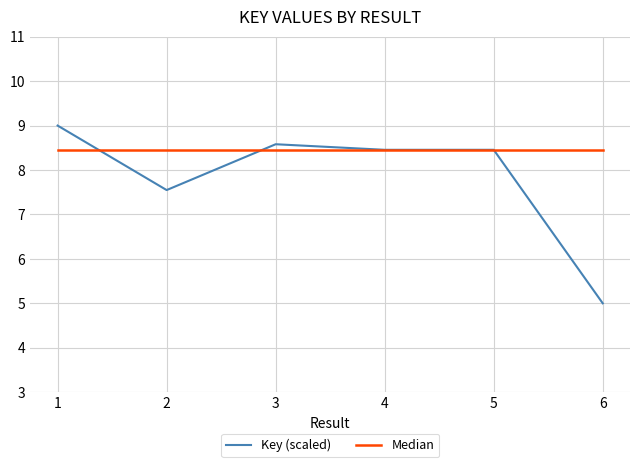

What is the total value across all series at 5?

16.9